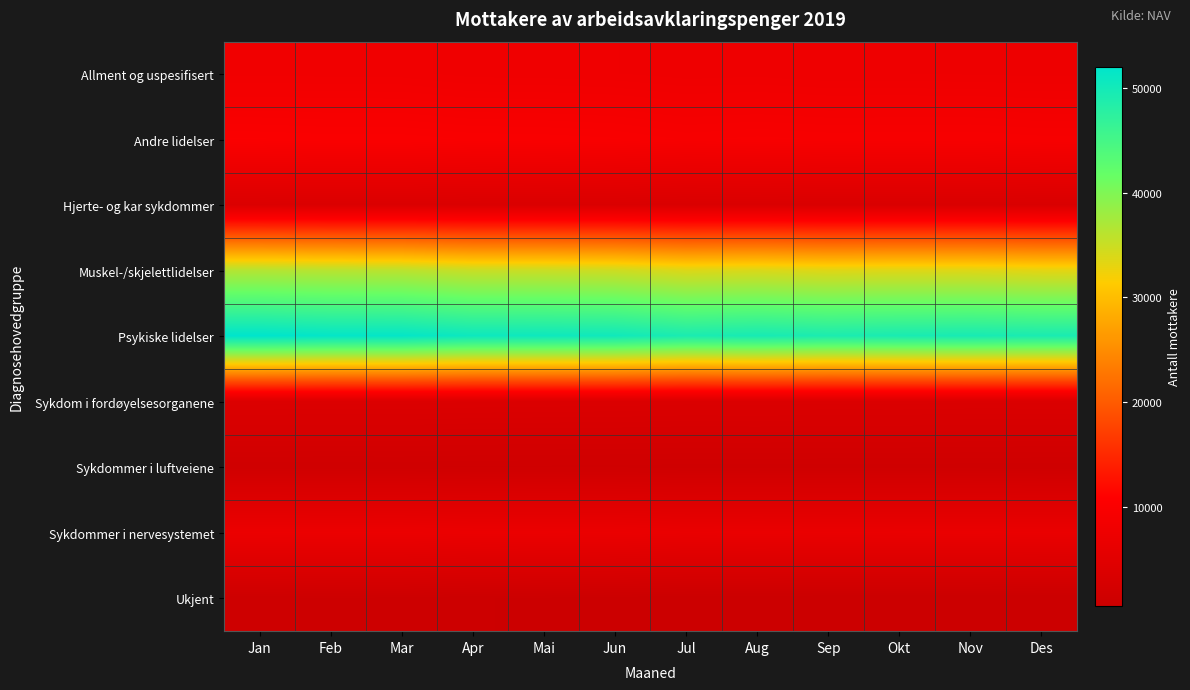

Reading right to left, list all the values displayed in this chart.

Allment og uspesifisert: Des=7573	Nov=7614	Okt=7654	Sep=7648	Aug=7754	Jul=7712	Jun=7857	Mai=7921	Apr=7937	Mar=8141	Feb=8160	Jan=8182
Andre lidelser: Des=9346	Nov=9471	Okt=9448	Sep=9436	Aug=9531	Jul=9425	Jun=9697	Mai=9800	Apr=9837	Mar=10001	Feb=9998	Jan=10087
Hjerte- og kar sykdommer: Des=3347	Nov=3431	Okt=3460	Sep=3438	Aug=3486	Jul=3465	Jun=3577	Mai=3612	Apr=3641	Mar=3712	Feb=3697	Jan=3736
Muskel-/skjelettlidelser: Des=33198	Nov=33563	Okt=33610	Sep=33504	Aug=33891	Jul=33718	Jun=34723	Mai=35004	Apr=35096	Mar=36000	Feb=36148	Jan=36446
Psykiske lidelser: Des=49283	Nov=49525	Okt=49363	Sep=49121	Aug=49569	Jul=49221	Jun=50287	Mai=50516	Apr=50593	Mar=51507	Feb=51549	Jan=52034
Sykdom i fordøyelsesorganene: Des=3690	Nov=3678	Okt=3727	Sep=3718	Aug=3753	Jul=3733	Jun=3797	Mai=3819	Apr=3855	Mar=3929	Feb=3913	Jan=3942
Sykdommer i luftveiene: Des=1253	Nov=1284	Okt=1292	Sep=1293	Aug=1312	Jul=1308	Jun=1351	Mai=1361	Apr=1382	Mar=1420	Feb=1418	Jan=1425
Sykdommer i nervesystemet: Des=6701	Nov=6748	Okt=6729	Sep=6710	Aug=6755	Jul=6707	Jun=6912	Mai=6941	Apr=6969	Mar=7107	Feb=7088	Jan=7124
Ukjent: Des=502	Nov=522	Okt=537	Sep=556	Aug=589	Jul=609	Jun=683	Mai=765	Apr=822	Mar=940	Feb=986	Jan=1030